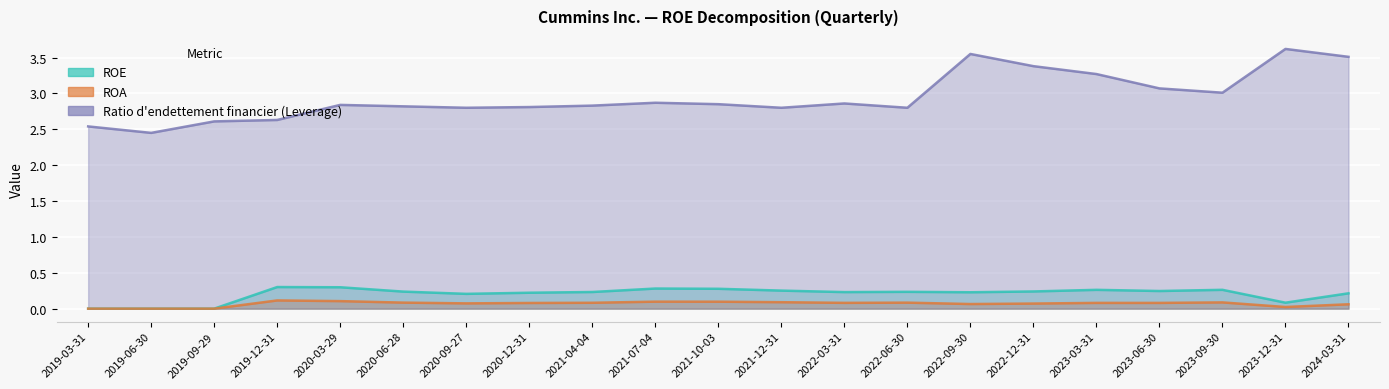

True or false: ROA and ROE intersect in this chart.

False